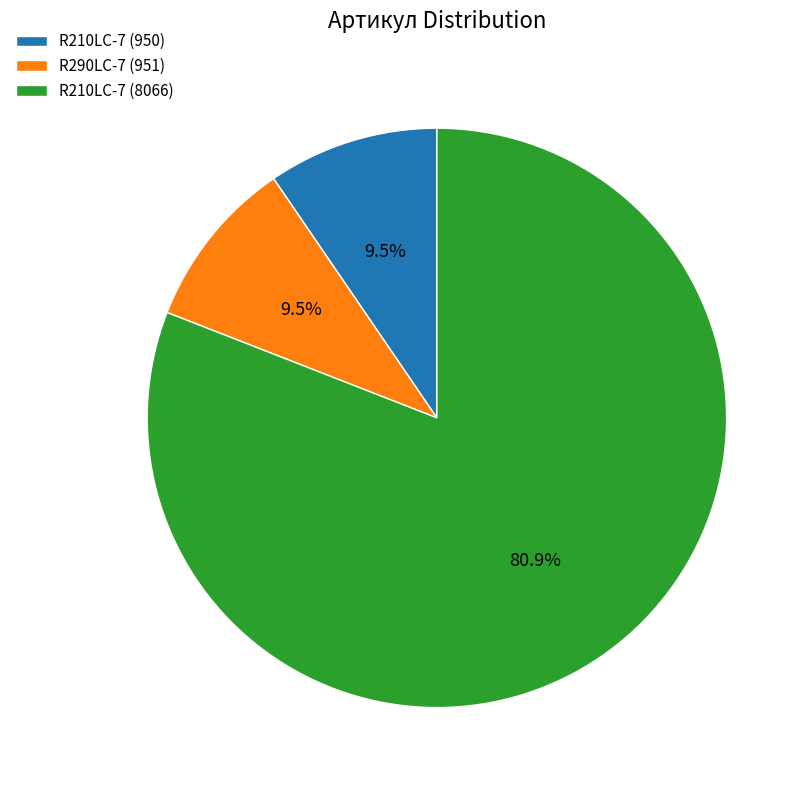

Between R210LC-7 (950) and R210LC-7 (8066), which is larger?

R210LC-7 (8066)